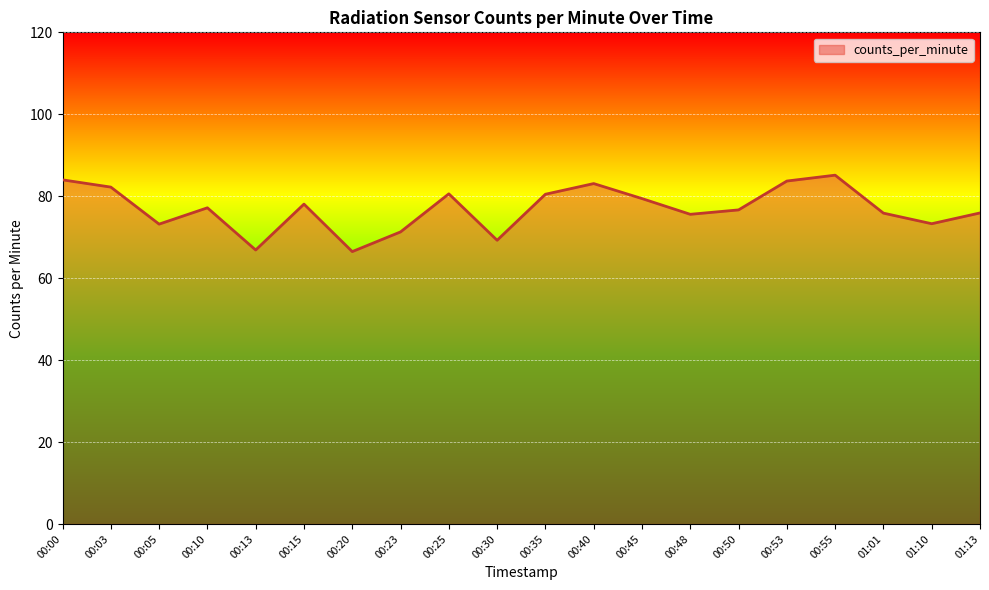

How many lines are shown in the chart?

1